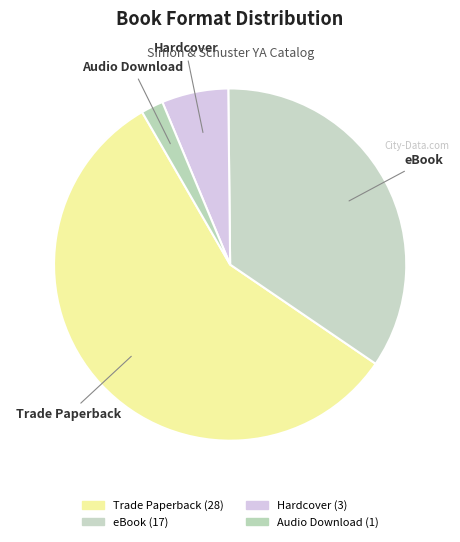

How many segments does this pie chart have?

4